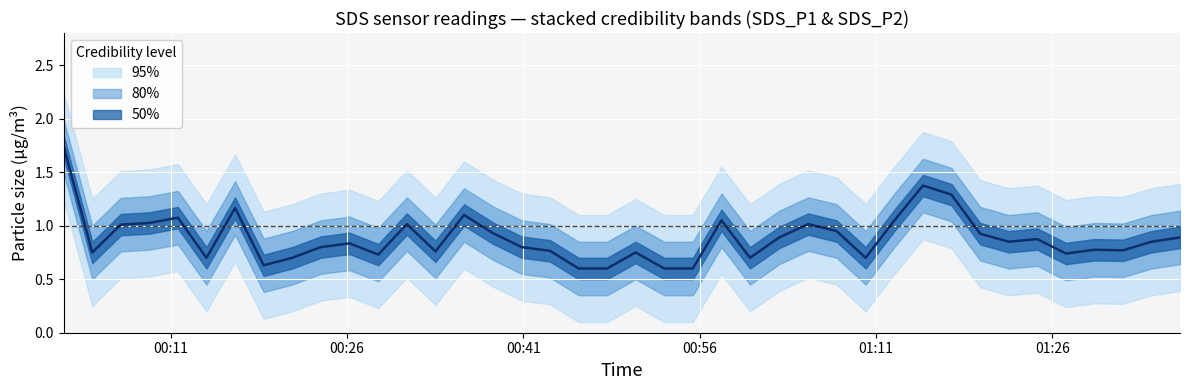

True or false: the data shows 0.3 at 01:26.

False